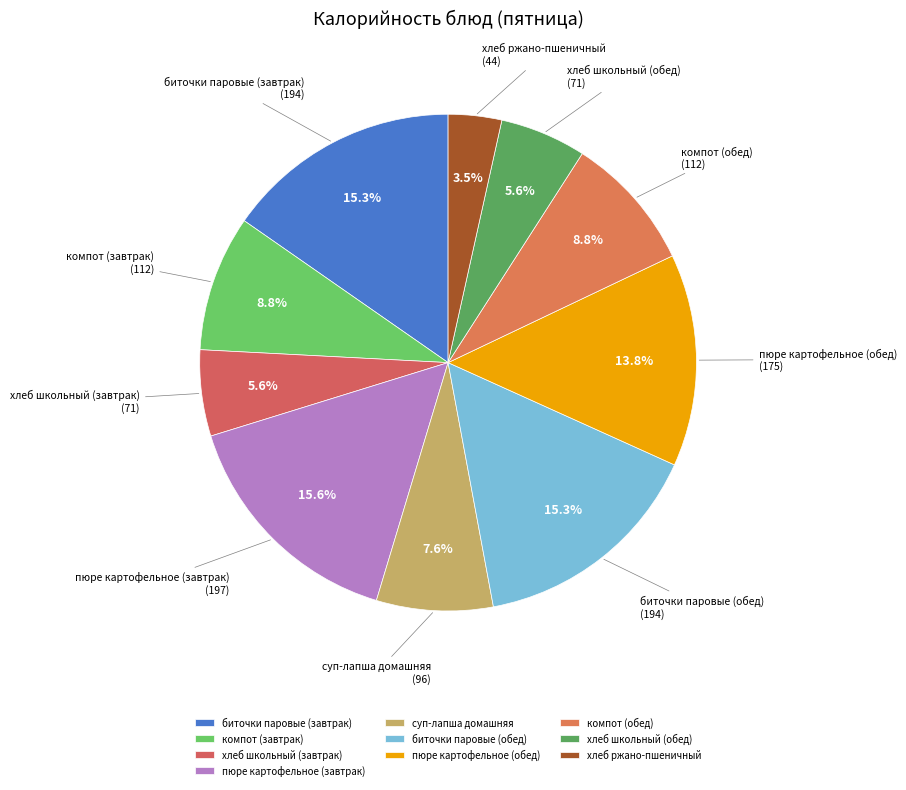

How many slices are in this pie chart?

10